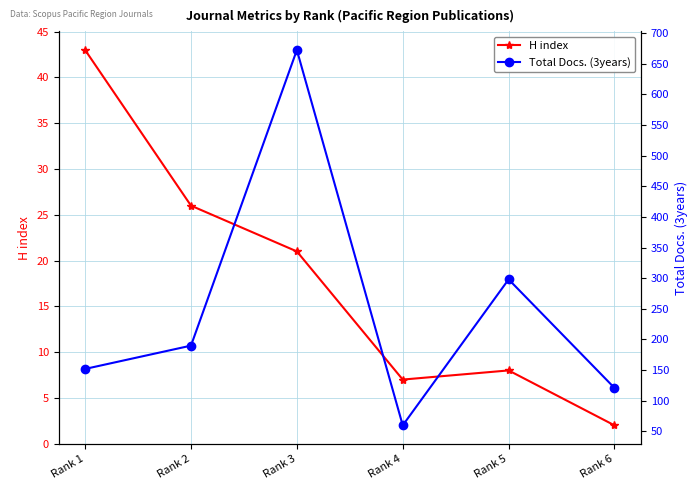

What are all the series names shown in the legend?

H index, Total Docs. (3years)